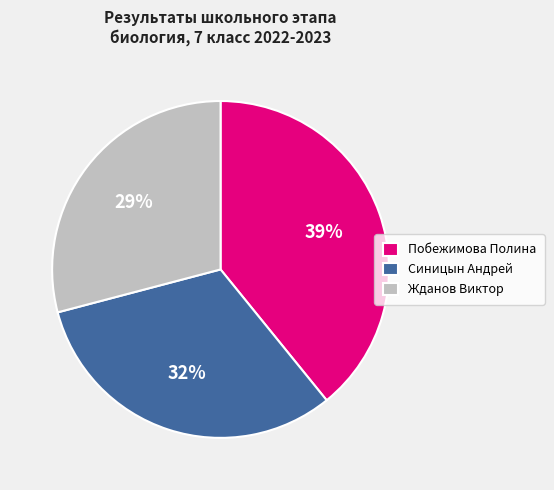

To the nearest percent, what is the average slice percentage?

33%